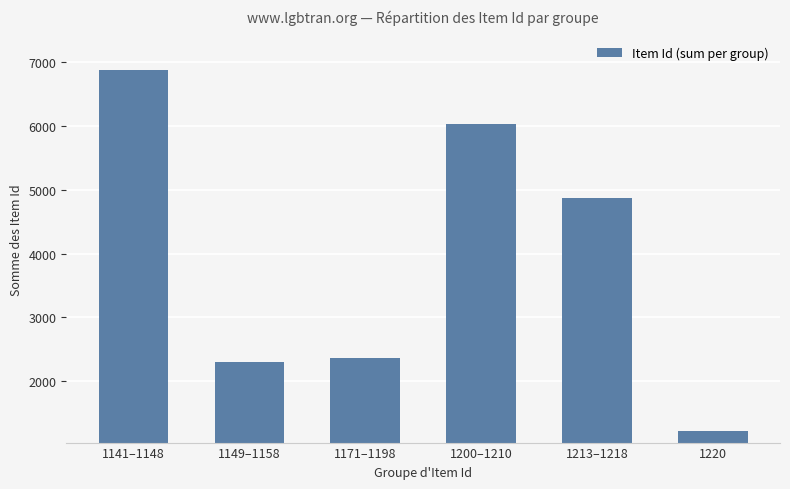

Reading left to right, extract all data points from this chart.

6868	2307	2369	6025	4864	1220